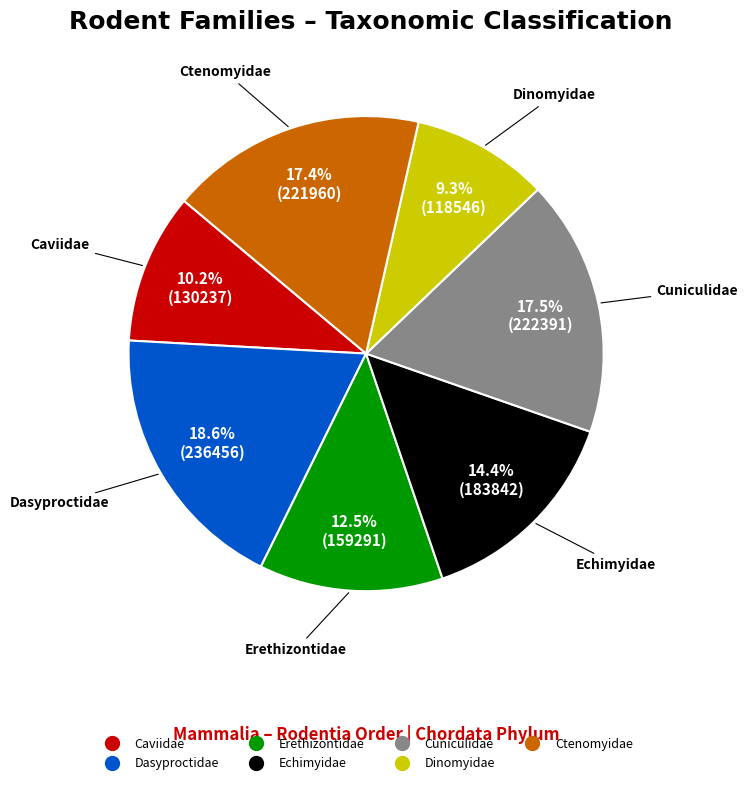

True or false: Caviidae accounts for 4% of the total.

False